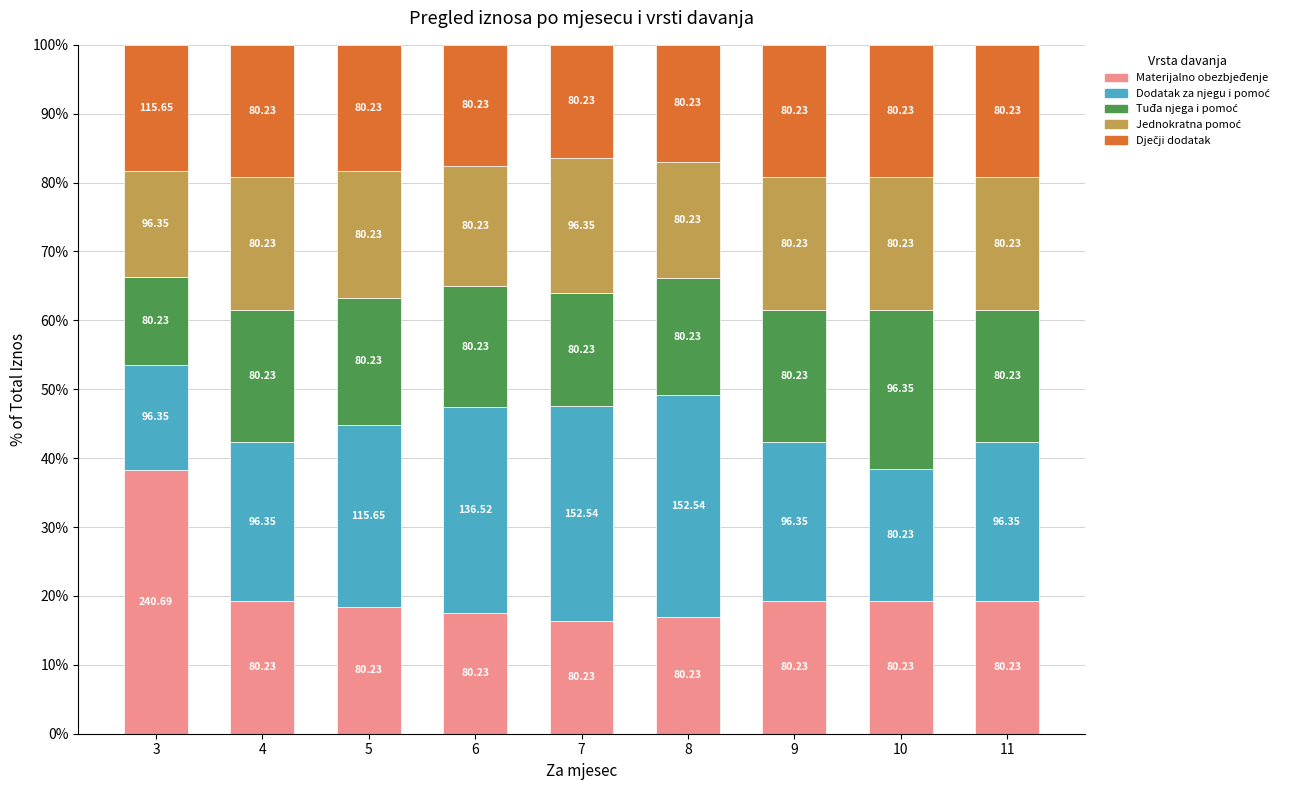

Is it true that Materijalno obezbjeđenje equals 3.9 at 6?

False